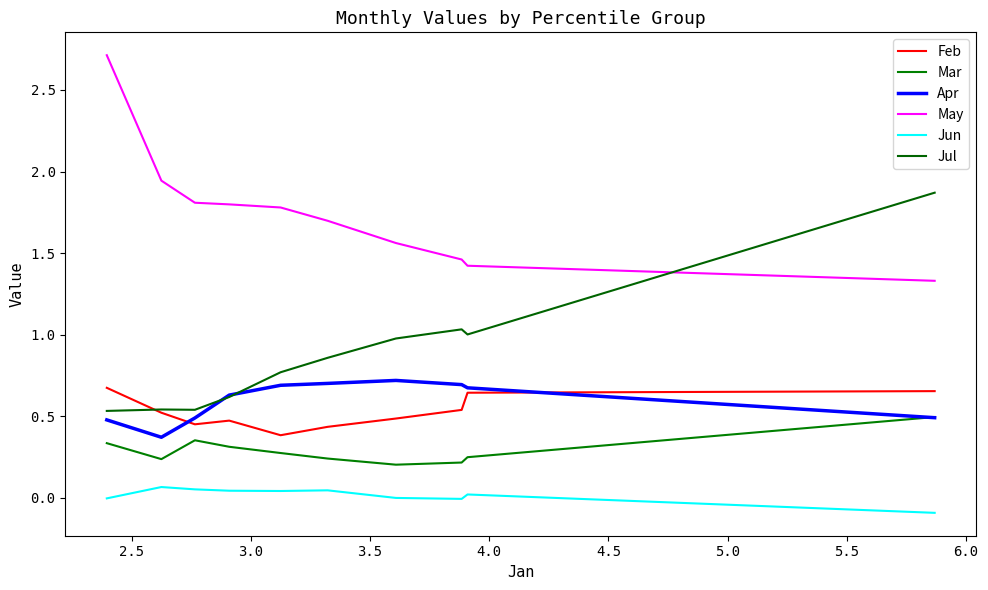

The value of Jun at 2.0 is -0.1. True or false?

False